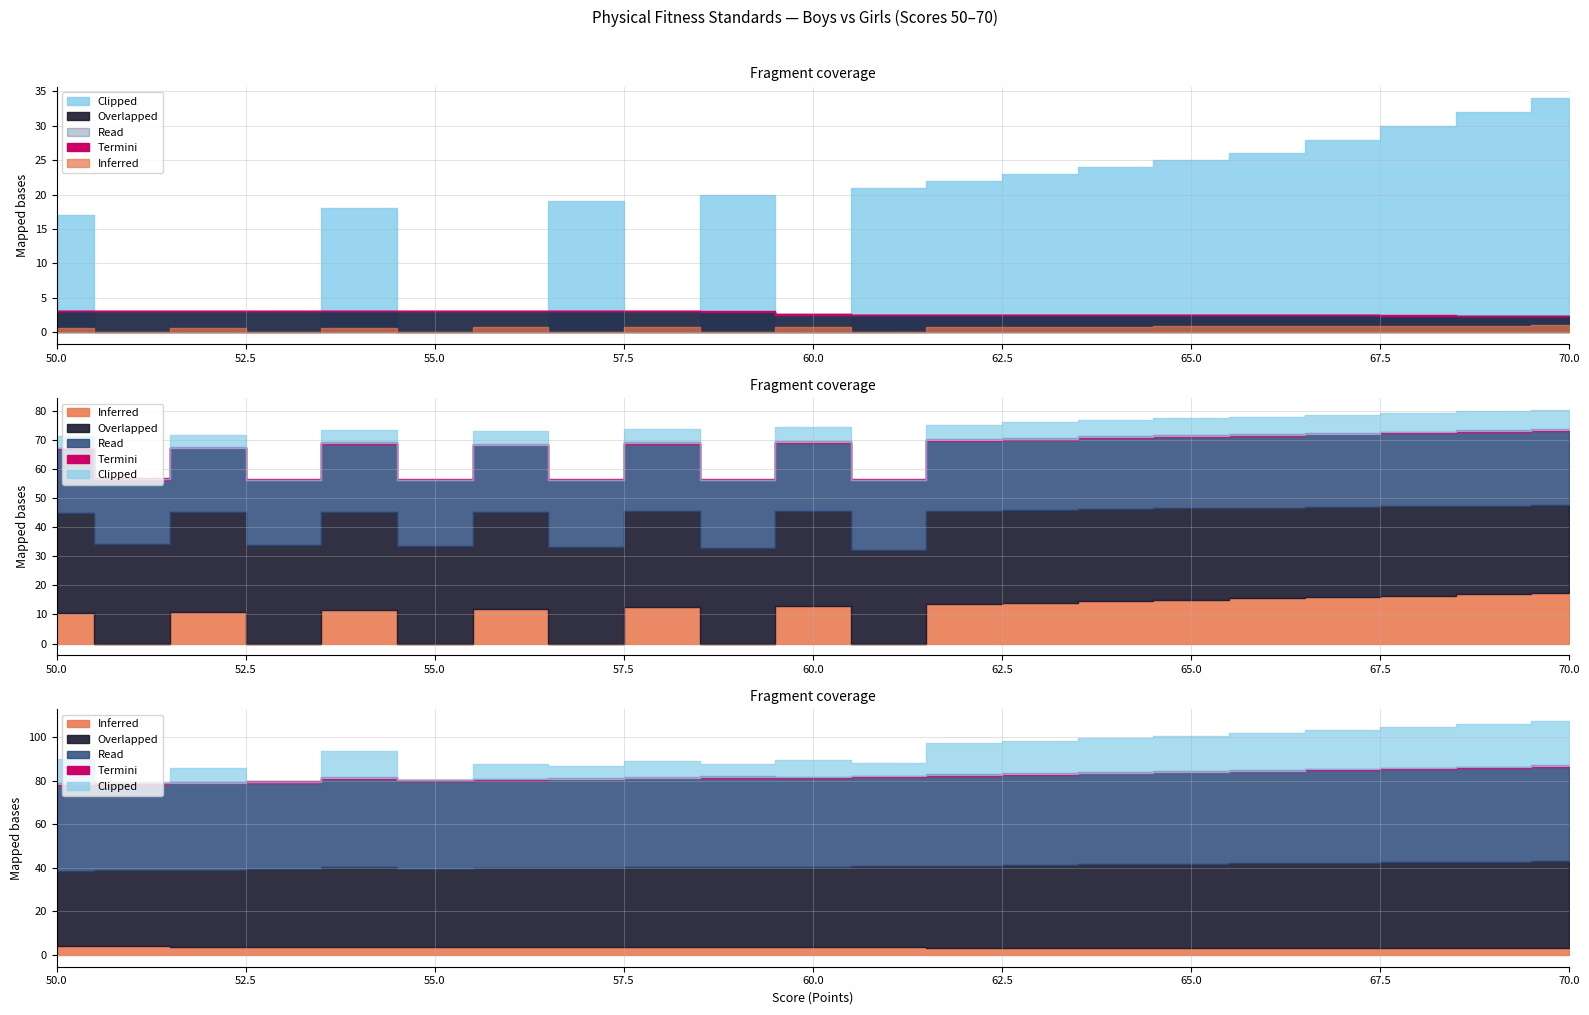

Which has a higher value, 56 or 52?

52